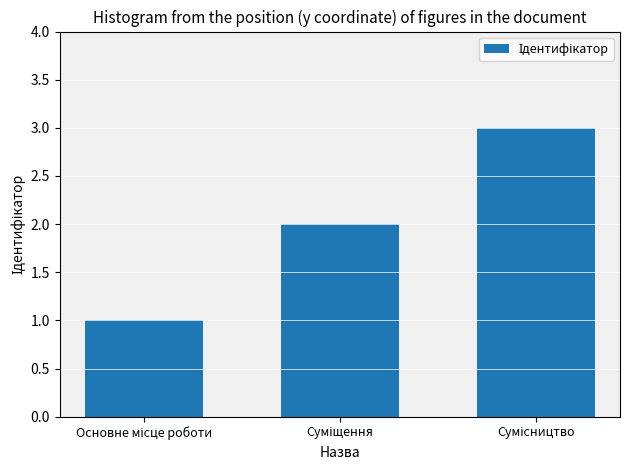

Reading right to left, what are all the values shown in this chart?

3	2	1